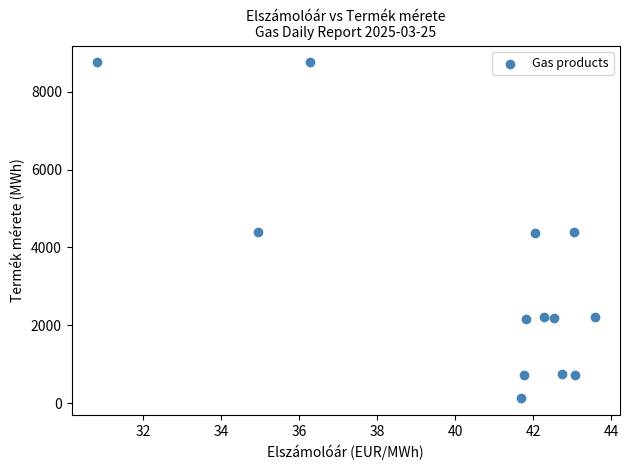

What is the range of Y values (max minus min)?

8641